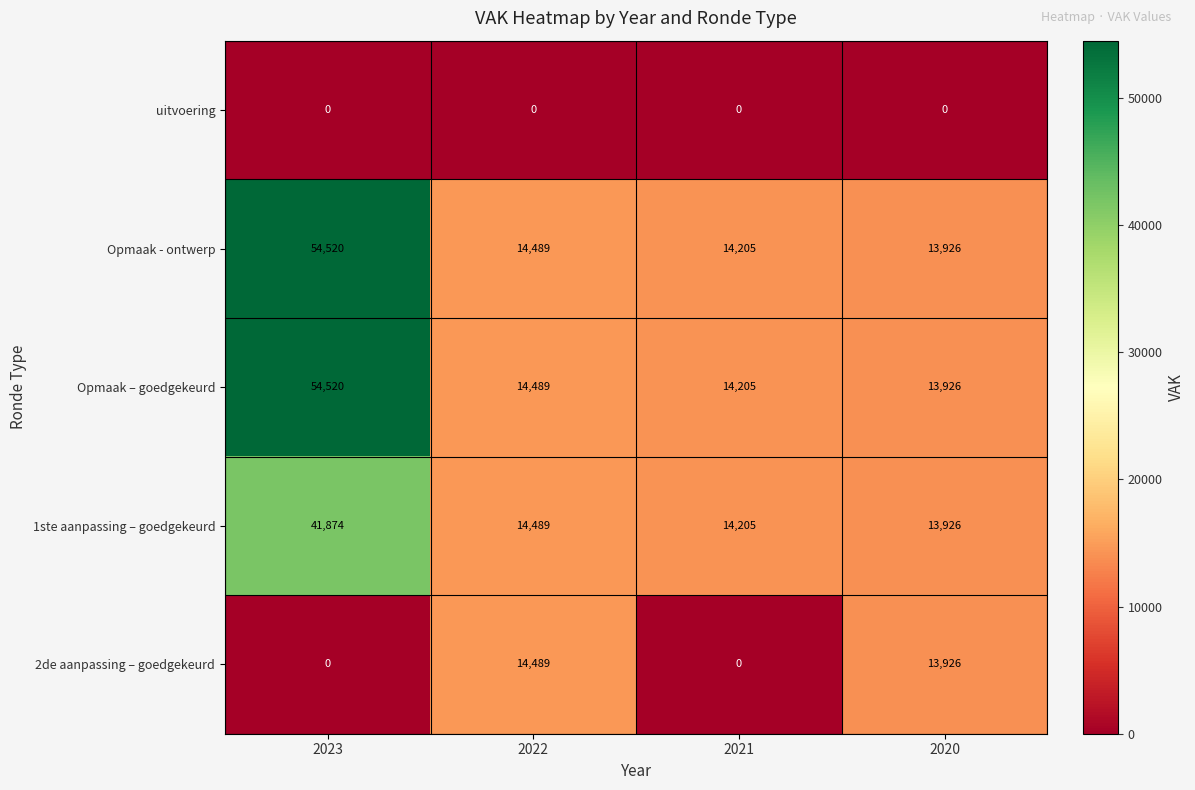

What is the spread (max minus min) of values at 2022?

14489